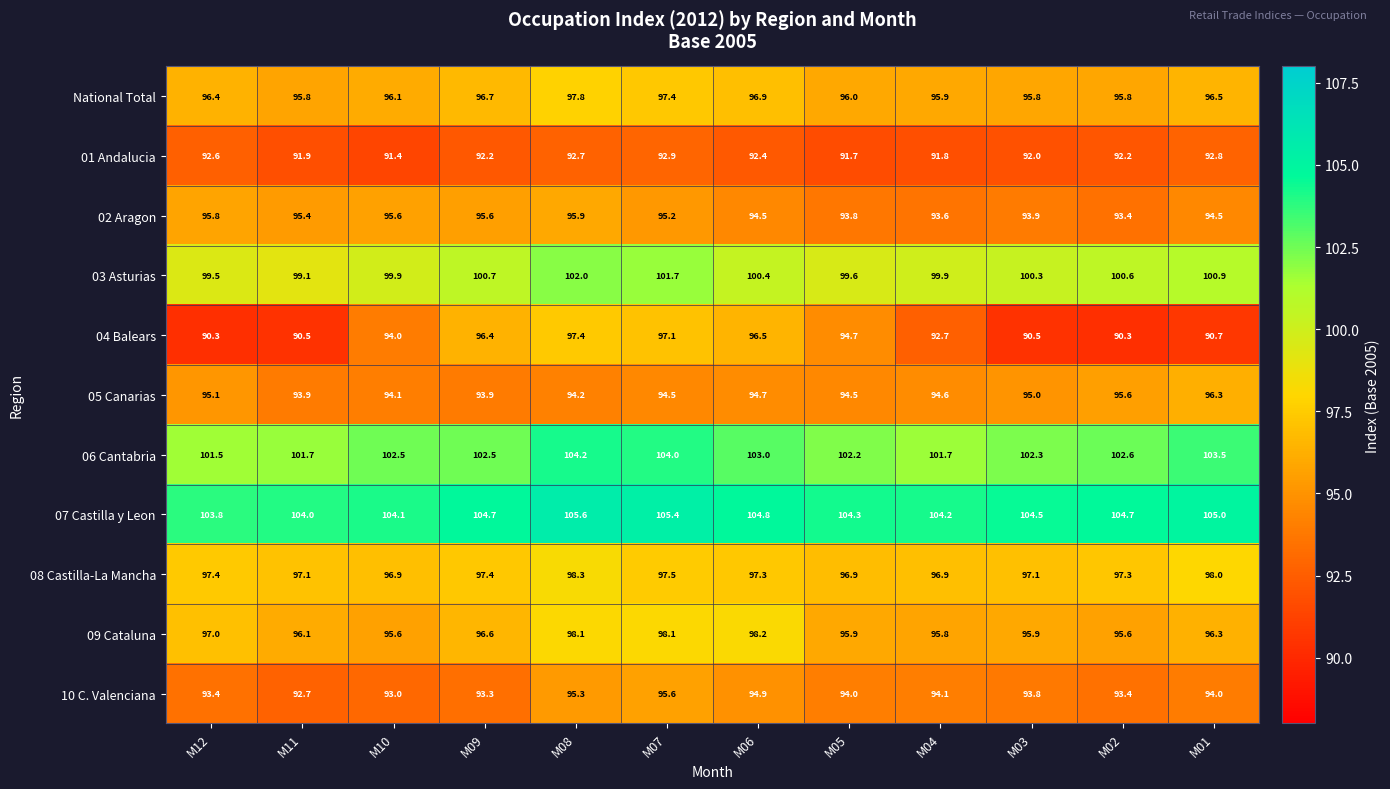

The 08 Castilla-La Mancha series shows 135.7 at M04. True or false?

False